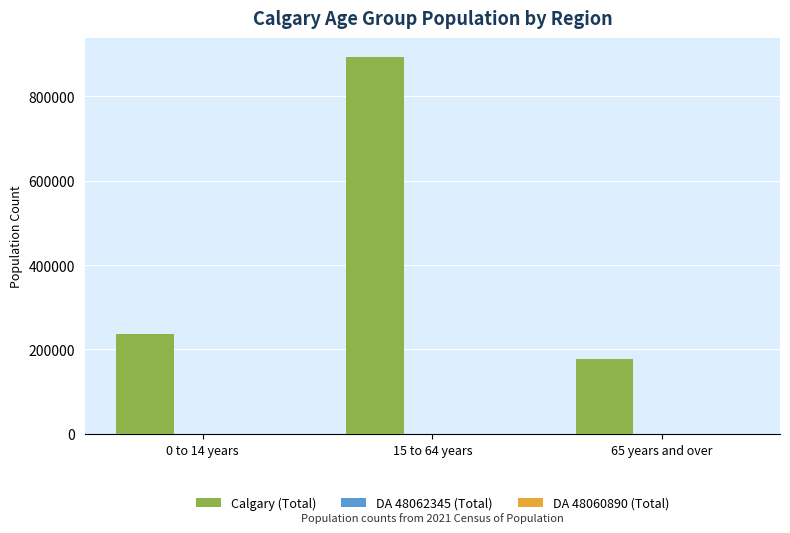

Which label corresponds to the largest value in the chart?

15 to 64 years